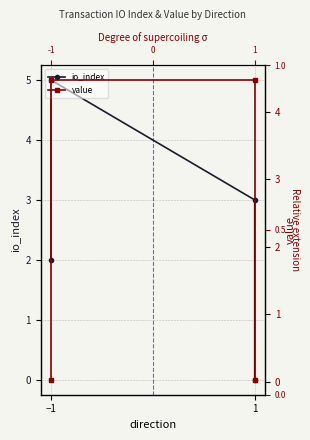

What is the sum of the value values at −1 and 1?

4.5